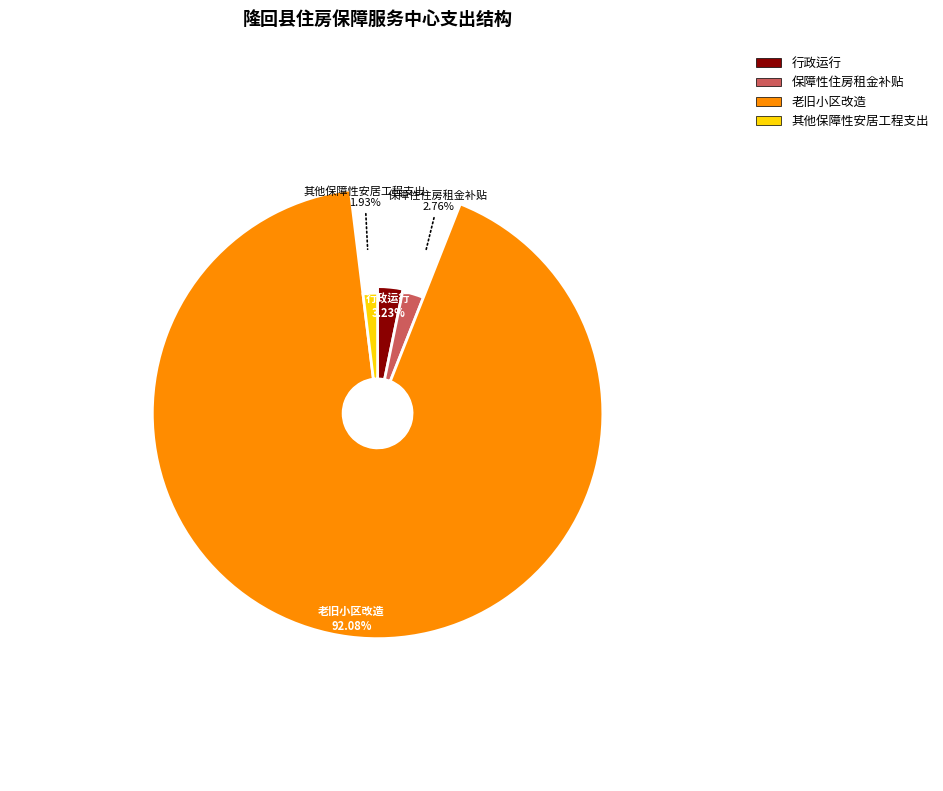

Is it true that 其他保障性安居工程支出 is 2% of the pie?

True